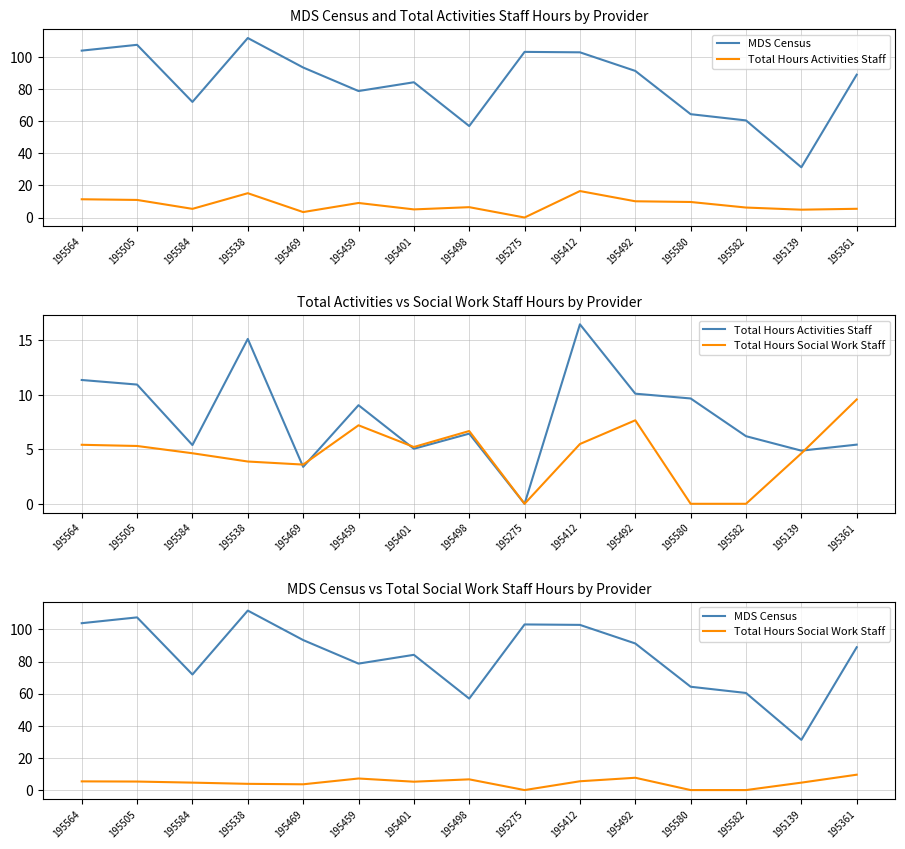

What are all the series names shown in the legend?

MDS Census, Total Hours Activities Staff, Total Hours Social Work Staff